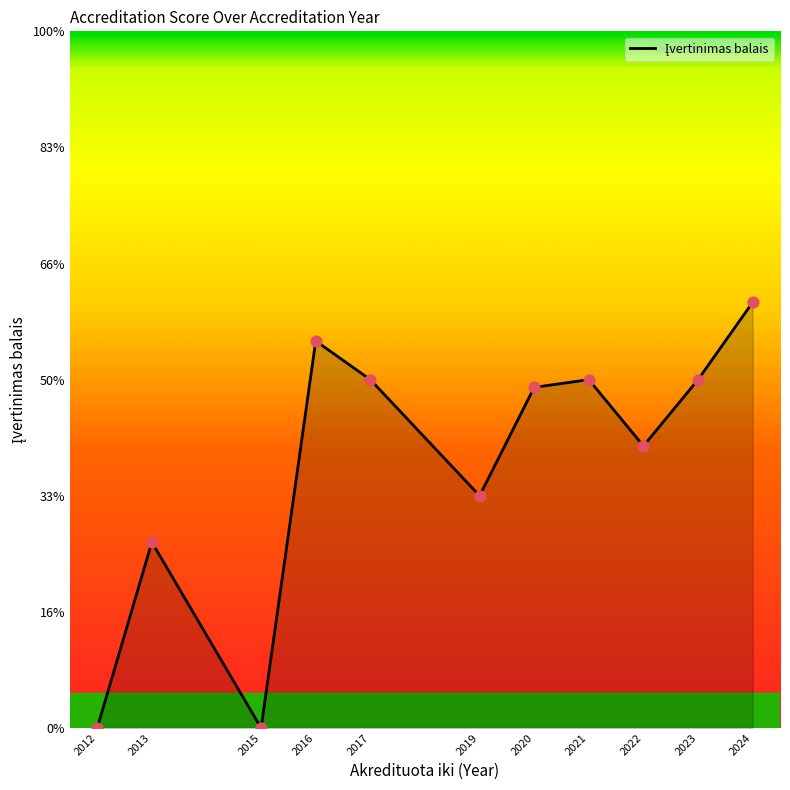

Does the chart have visible grid lines?

No